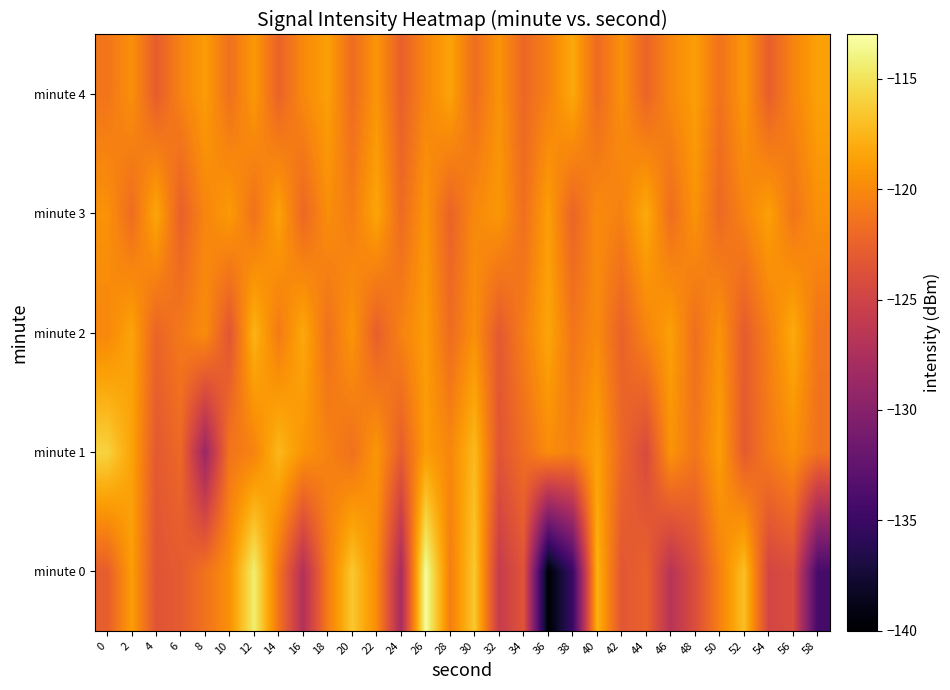

Count the number of data series in this chart.

5